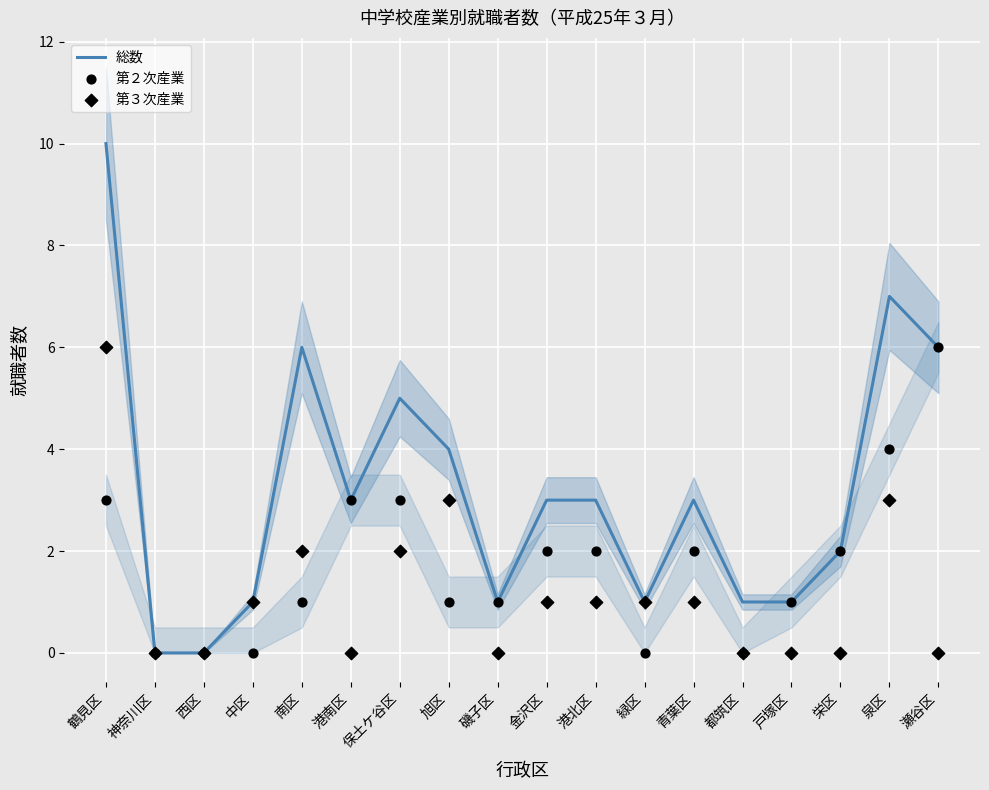

What is the total value across all series at 旭区?

8